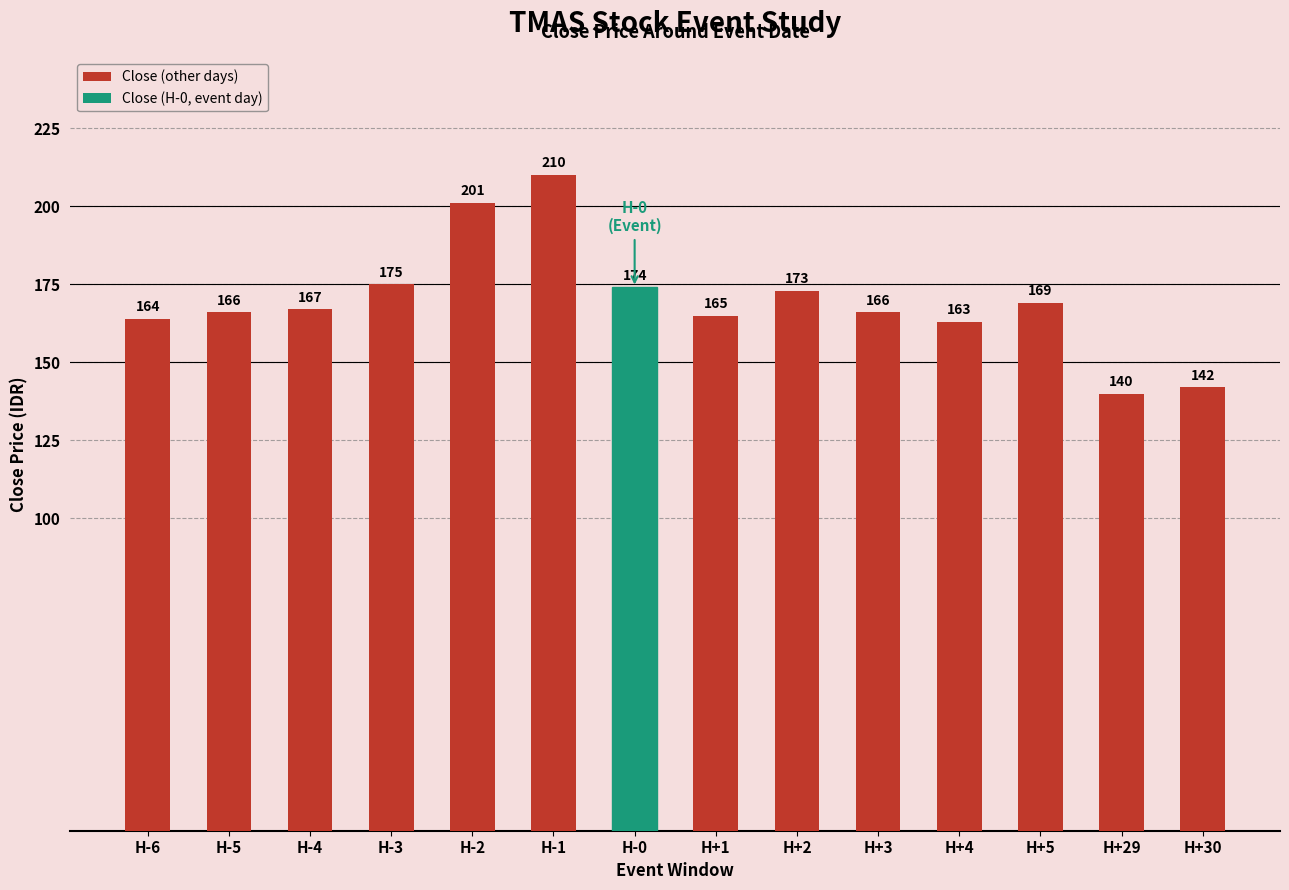

The chart shows a value of 201 at H-2. True or false?

True